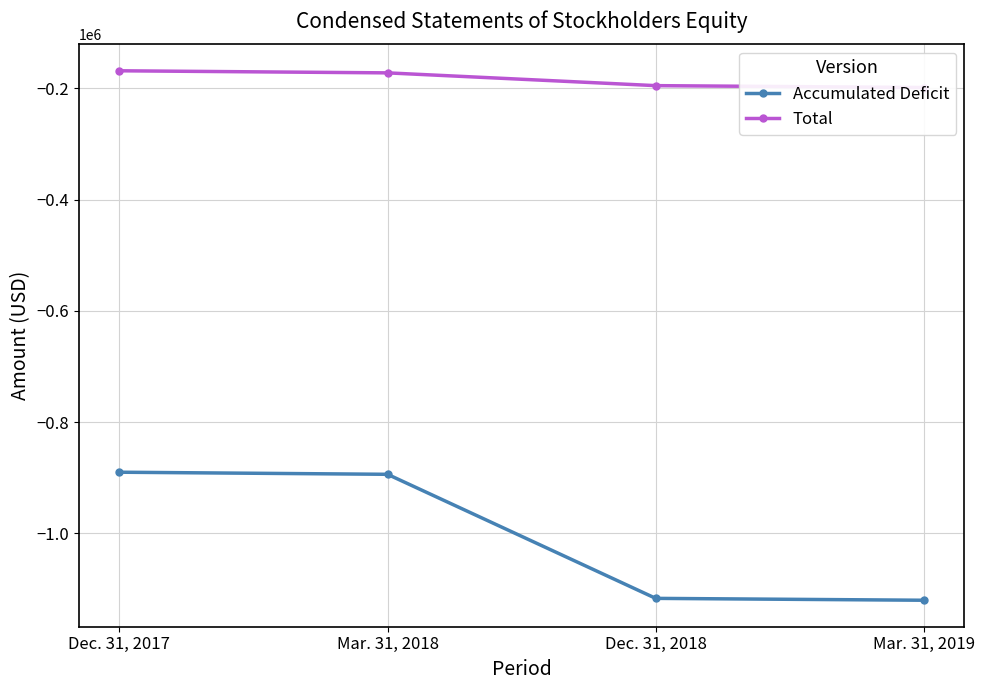

Does the chart have visible grid lines?

Yes